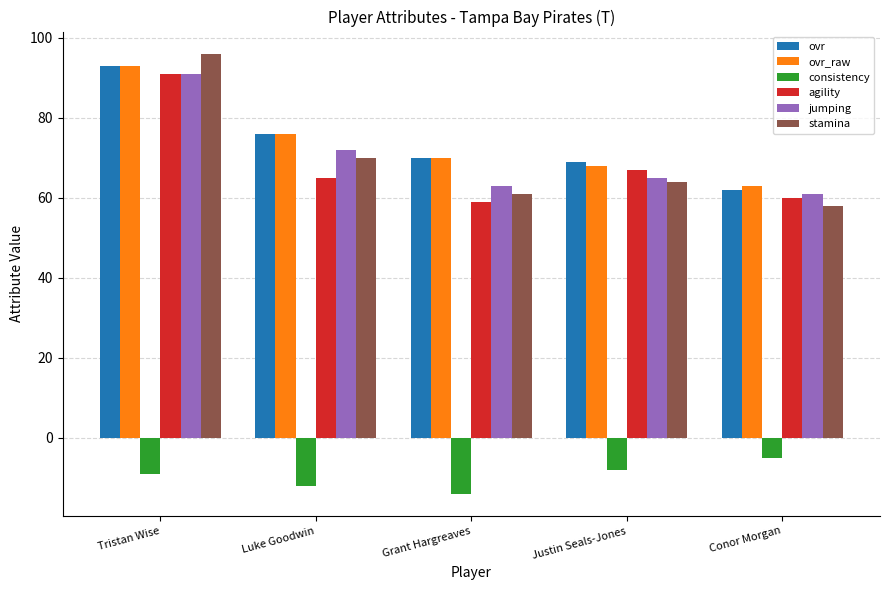

Is it true that ovr equals 45 at Tristan Wise?

False